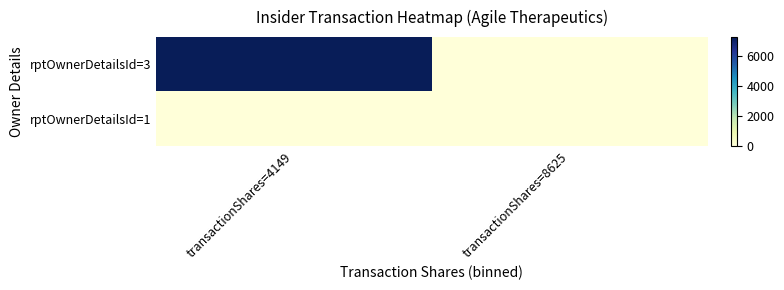

Reading right to left, transcribe all the data shown in this chart.

rptOwnerDetailsId=3: transactionShares=8625=0	transactionShares=4149=7302
rptOwnerDetailsId=1: transactionShares=8625=0	transactionShares=4149=0